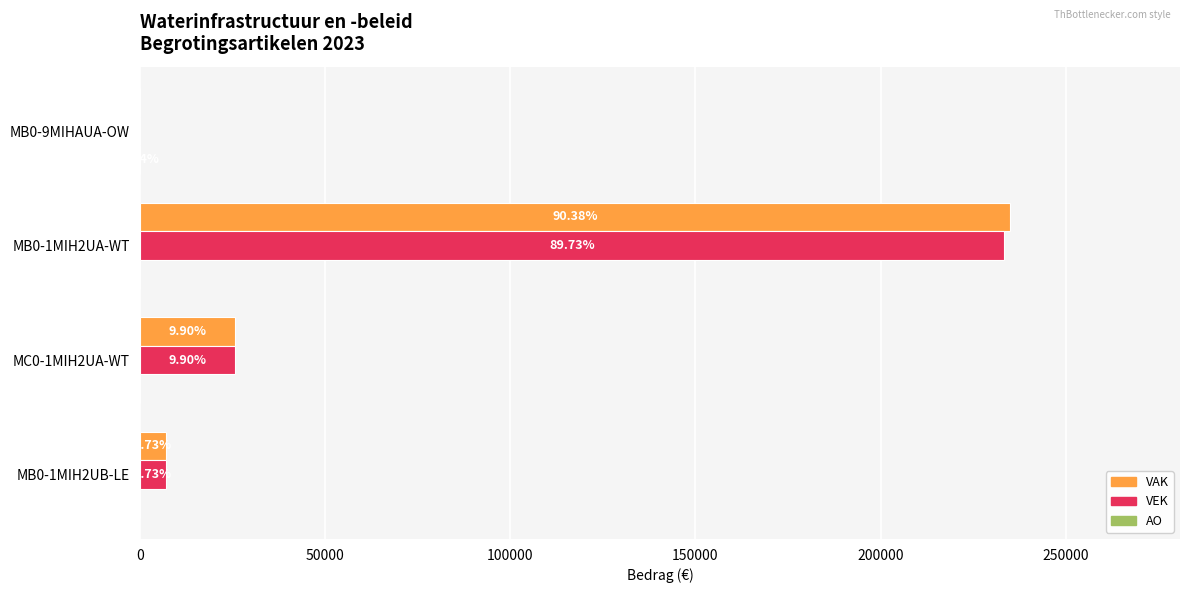

Reading right to left, transcribe all the data shown in this chart.

VAK: 7097	25732	234978	0
VEK: 7097	25732	233300	0
AO: 0	0	0	115